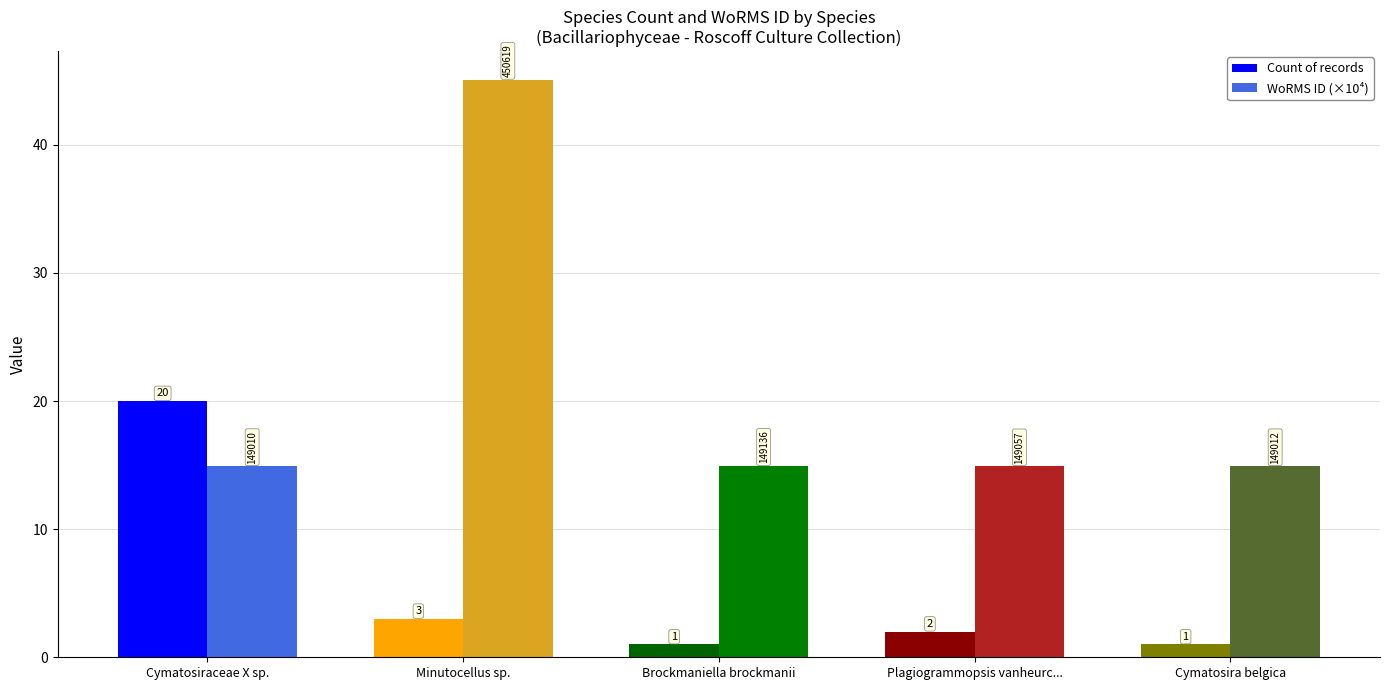

At Cymatosira belgica, list the series in order from smallest to largest.

Count of records, WoRMS ID (×10⁴)